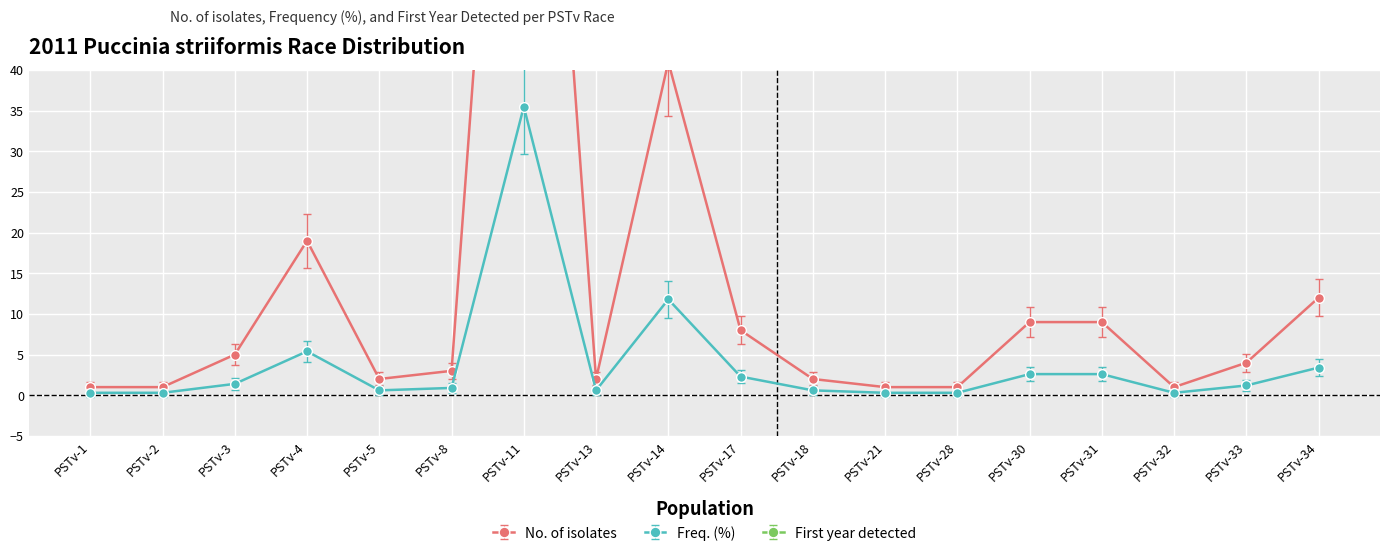

True or false: Freq. (%) and No. of isolates intersect in this chart.

False